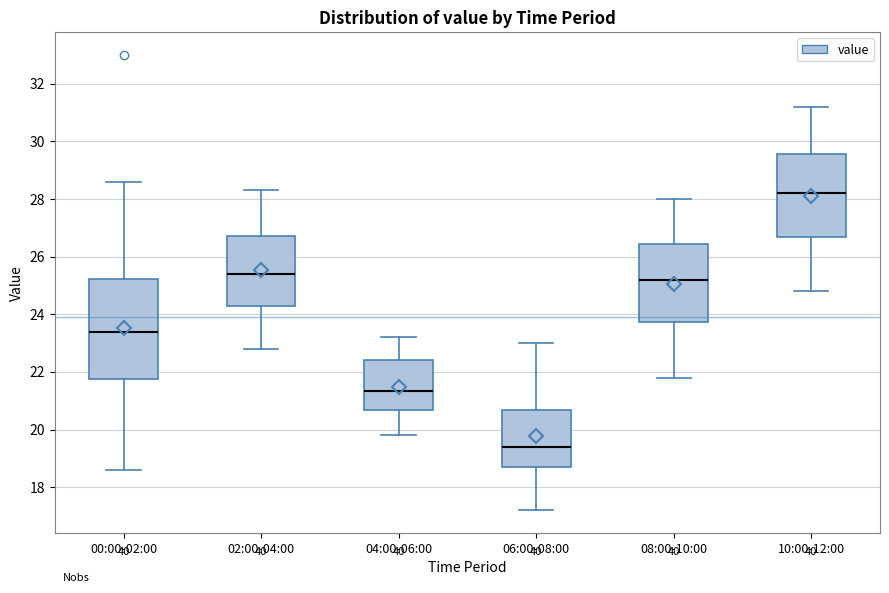

Comparing the boxes themselves (not the whiskers), which one is the tallest?

00:00-02:00